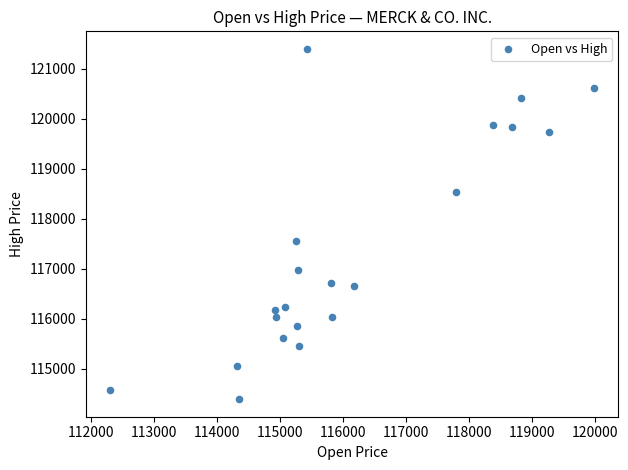

What is the range of Y values (max minus min)?

7009